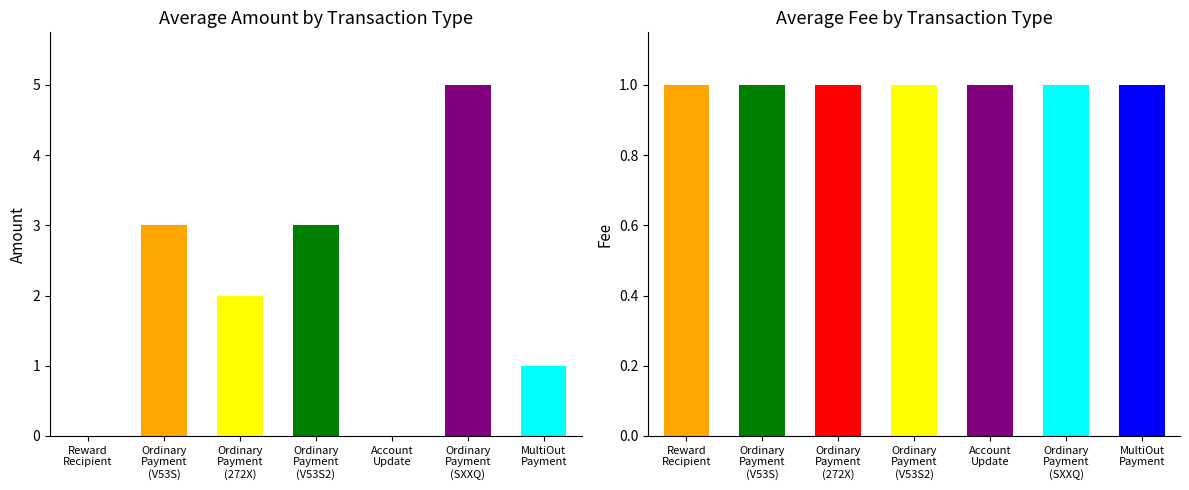

Is it true that Fee equals 2 at Ordinary Payment (V53S)?

False